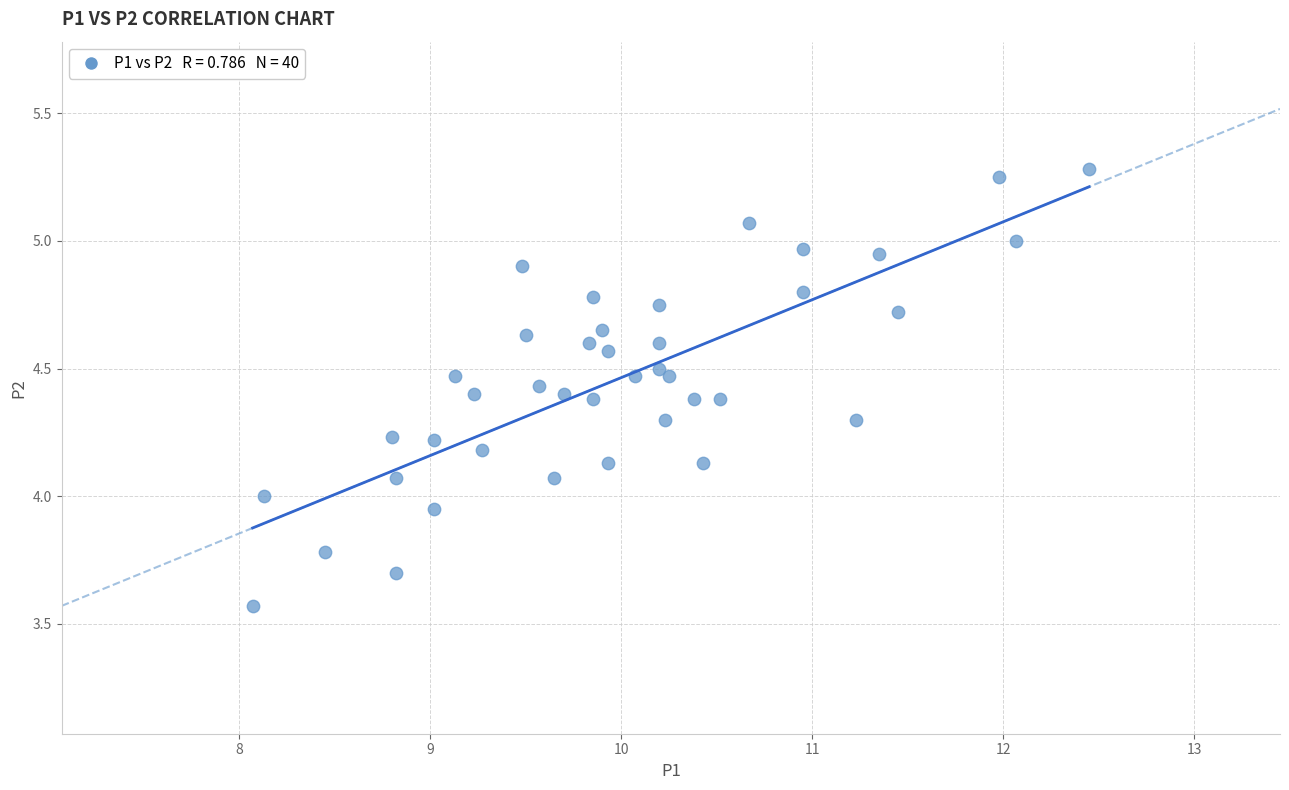

What is the range of Y values (max minus min)?

1.7